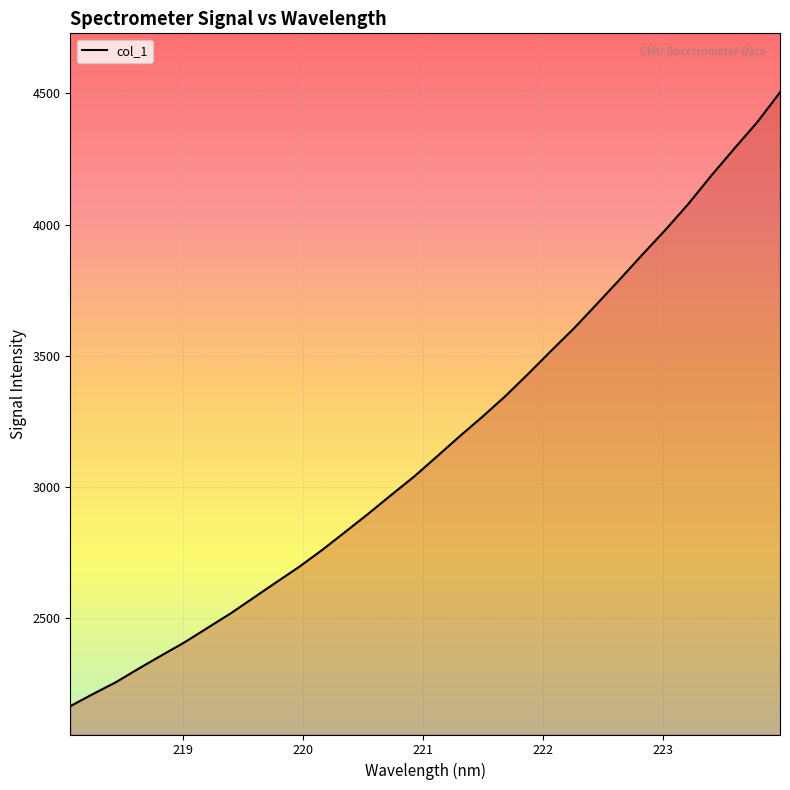

What is the minimum value shown in the chart?

2163.6